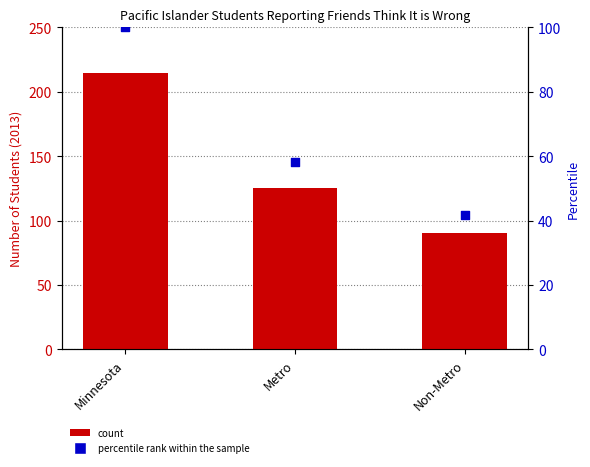

What is the ratio of the value at Minnesota to the value at Metro?

1.7